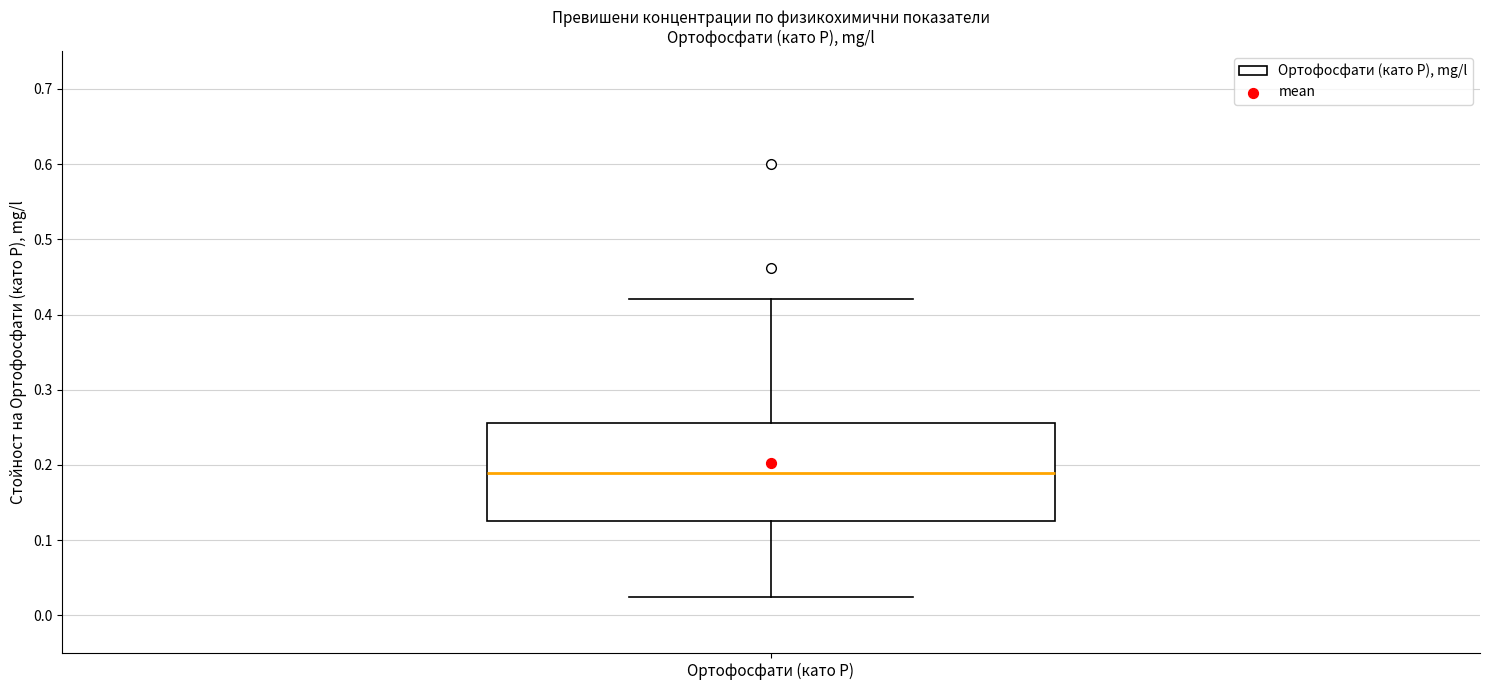

Transcribe this box plot: give where the median line is, the range the box spans, and where the two whiskers end, as read against the y-axis. The values are not printed on the chart, so give them approximately, as read against the axis.

median 0.19, box 0.13 to 0.26, whiskers 0.03 to 0.42